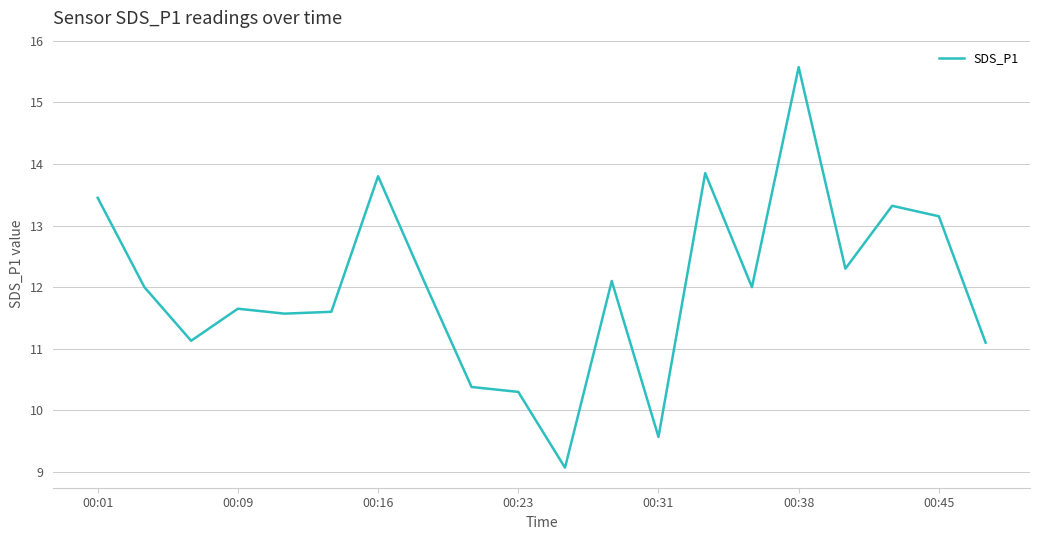

What is the difference between the maximum and minimum values?

6.5